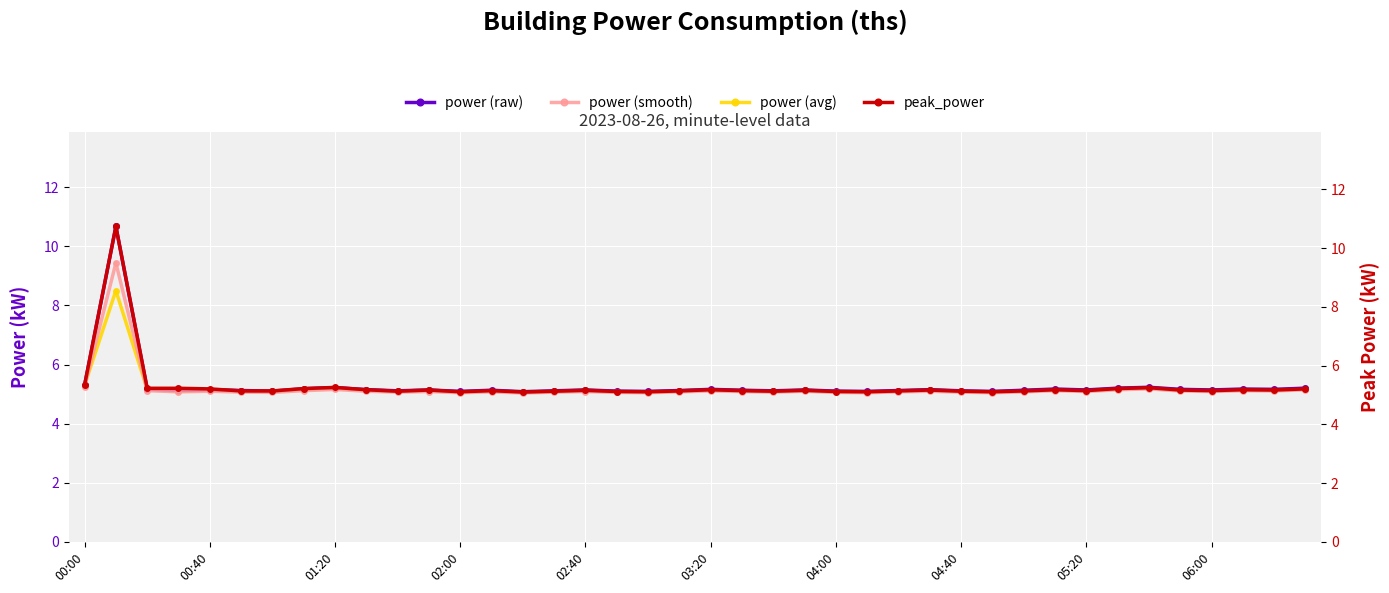

True or false: power (avg) has more than 0 interior local peaks.

True